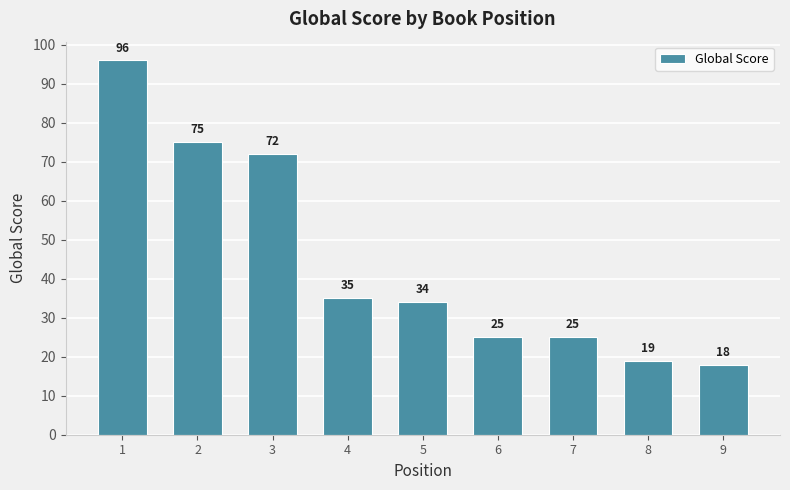

How many values are below 34?

4